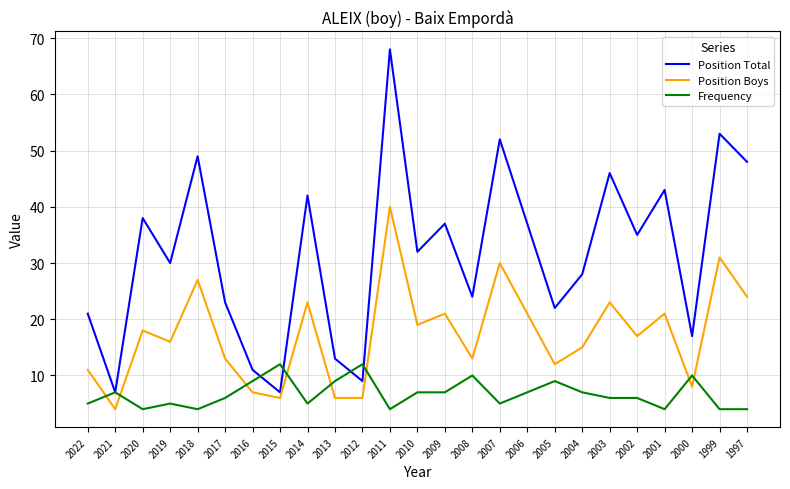

Which series has the largest total across all categories?

Position Total